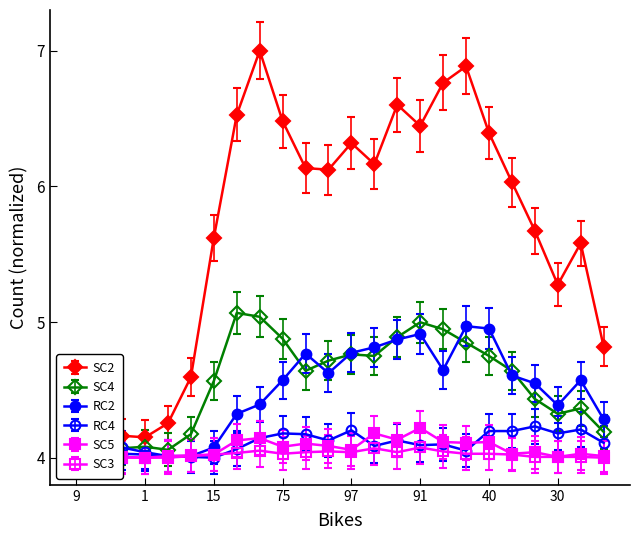

Rank the series at 1 from lowest to highest value.

RC4, RC2, SC5, SC3, SC4, SC2